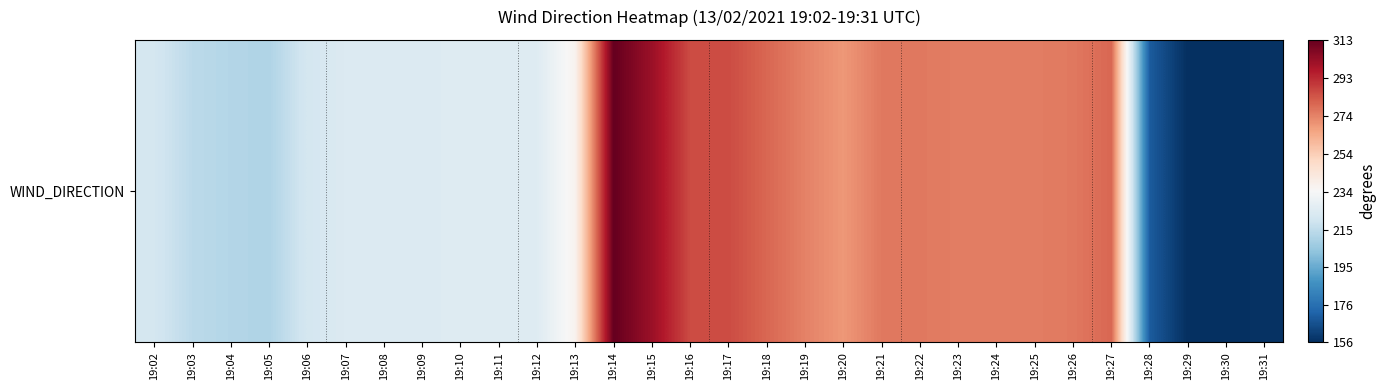

What is the difference between the maximum and minimum values?

157